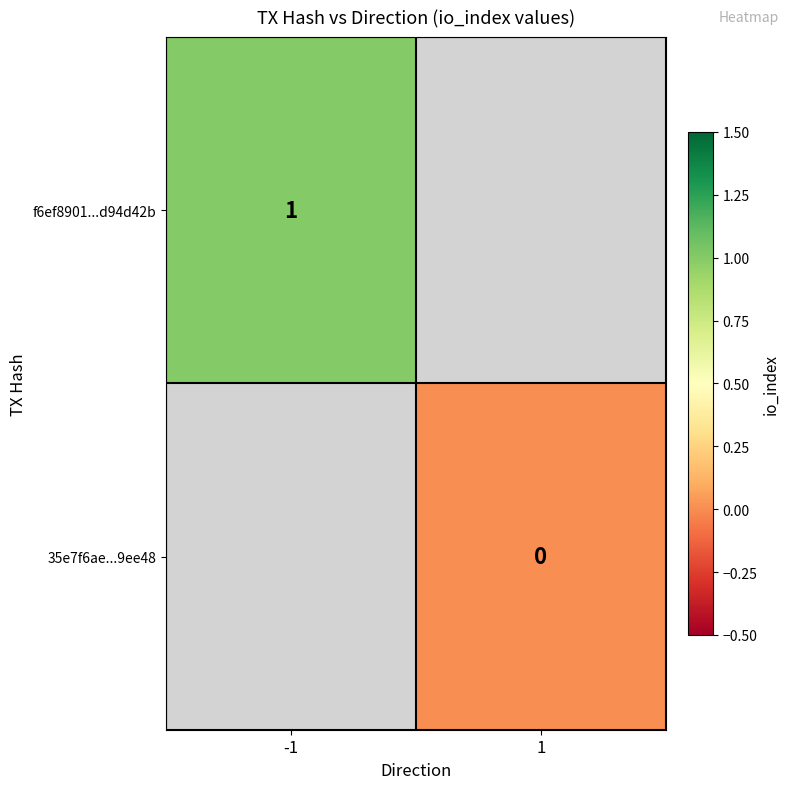

Which label corresponds to the smallest value in the chart?

1